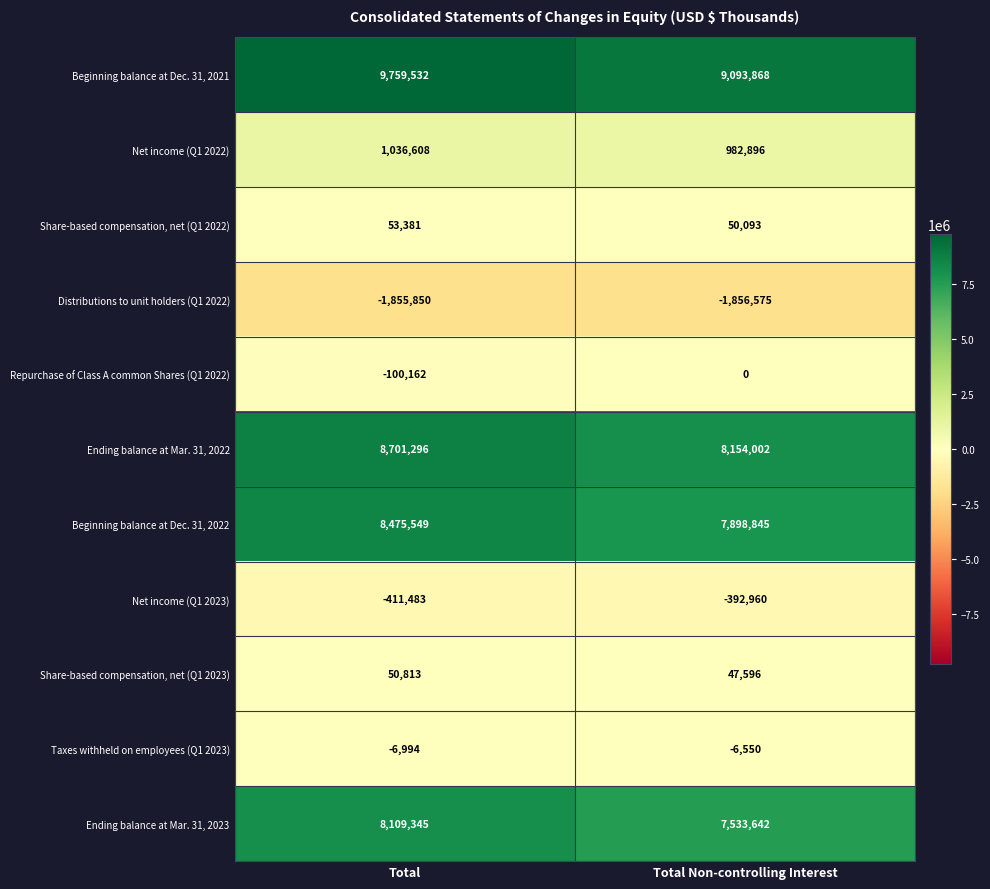

Reading left to right, list all the values displayed in this chart.

Beginning balance at Dec. 31, 2021: Total=9759532	Total Non-controlling Interest=9093868
Net income (Q1 2022): Total=1036608	Total Non-controlling Interest=982896
Share-based compensation, net (Q1 2022): Total=53381	Total Non-controlling Interest=50093
Distributions to unit holders (Q1 2022): Total=-1855850	Total Non-controlling Interest=-1856575
Repurchase of Class A common Shares (Q1 2022): Total=-100162	Total Non-controlling Interest=0
Ending balance at Mar. 31, 2022: Total=8701296	Total Non-controlling Interest=8154002
Beginning balance at Dec. 31, 2022: Total=8475549	Total Non-controlling Interest=7898845
Net income (Q1 2023): Total=-411483	Total Non-controlling Interest=-392960
Share-based compensation, net (Q1 2023): Total=50813	Total Non-controlling Interest=47596
Taxes withheld on employees (Q1 2023): Total=-6994	Total Non-controlling Interest=-6550
Ending balance at Mar. 31, 2023: Total=8109345	Total Non-controlling Interest=7533642